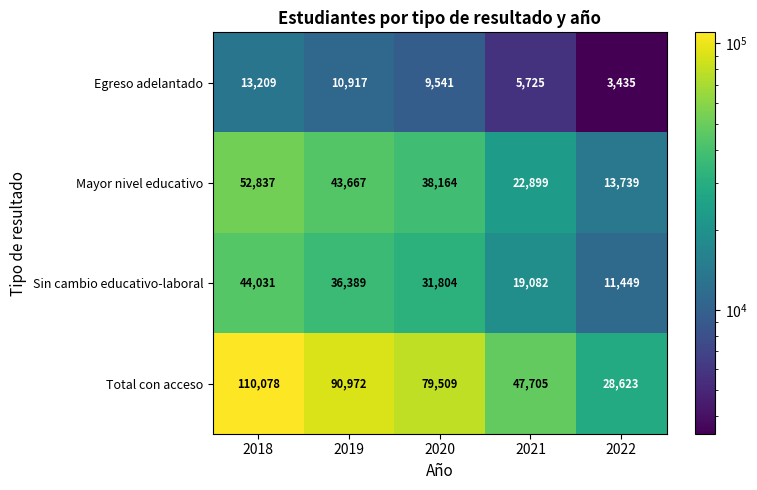

Reading left to right, transcribe all the data shown in this chart.

Egreso adelantado: 13209	10917	9541	5725	3435
Mayor nivel educativo: 52837	43667	38164	22899	13739
Sin cambio educativo-laboral: 44031	36389	31804	19082	11449
Total con acceso: 110078	90972	79509	47705	28623